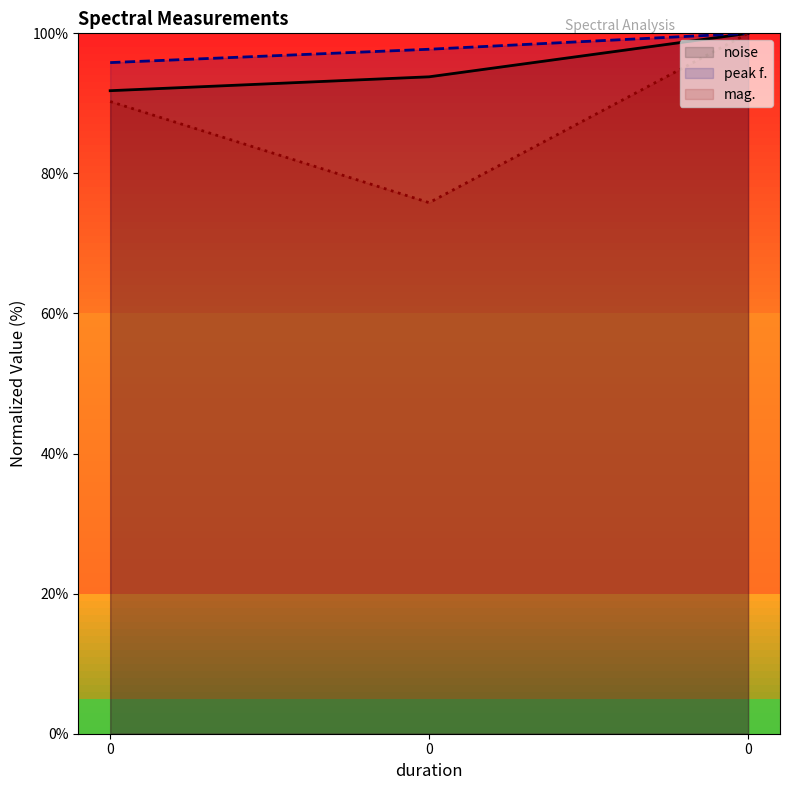

What are all the series names shown in the legend?

noise, peak f., mag.